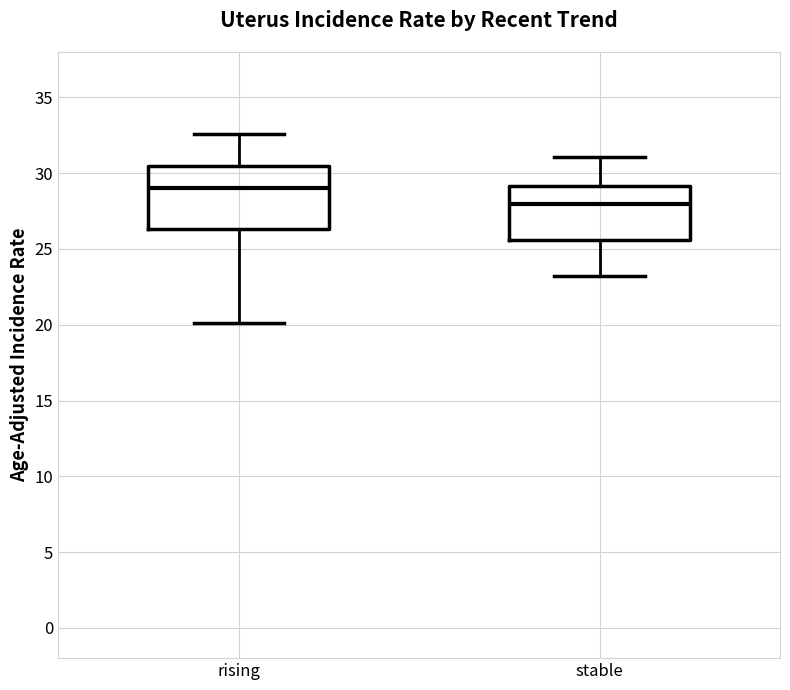

Reading left to right, read every box against the y-axis: the position of its median line, the range the box covers, and the ends of its whiskers. The values are not printed on the chart, so give them approximately, as read against the axis.

rising: median 29.0, box 26.5 to 30.5, whiskers 20.0 to 32.5
stable: median 28.0, box 25.5 to 29.0, whiskers 23.0 to 31.0